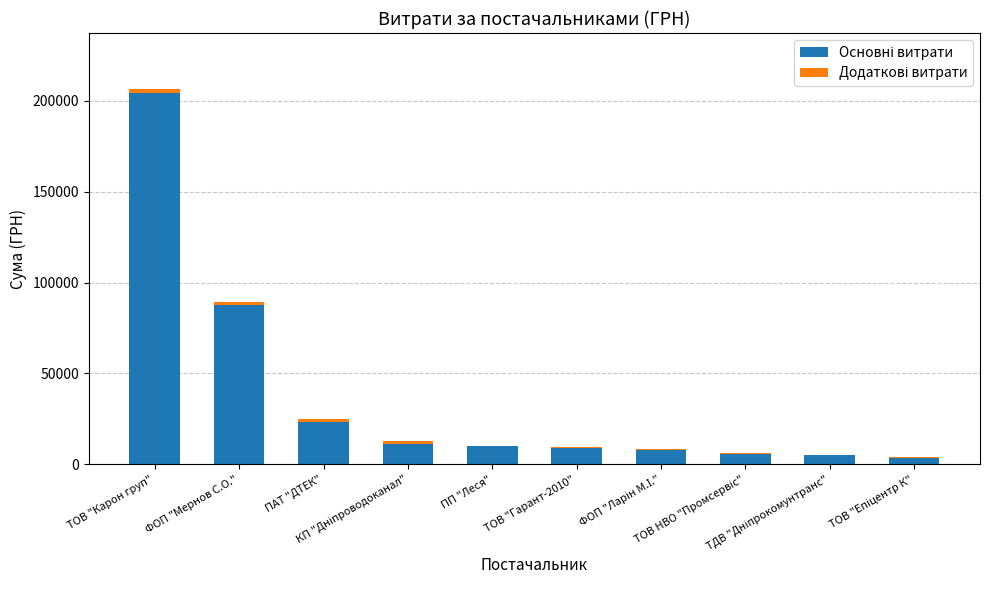

List the series in order of their overall mean, lowest first.

Додаткові витрати, Основні витрати